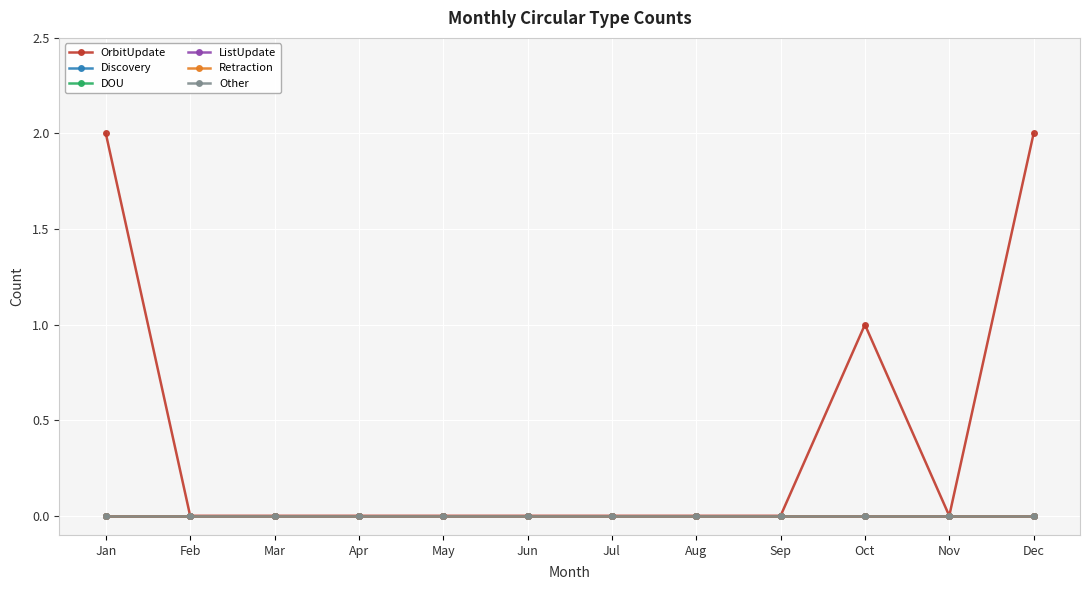

Does the chart have visible grid lines?

Yes